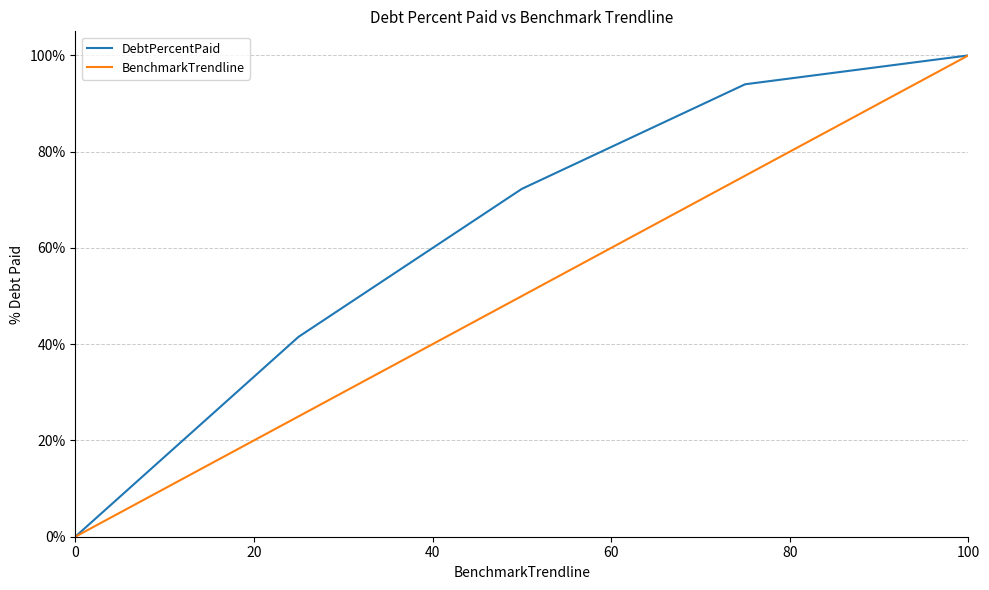

List the series in order of their overall mean, lowest first.

BenchmarkTrendline, DebtPercentPaid